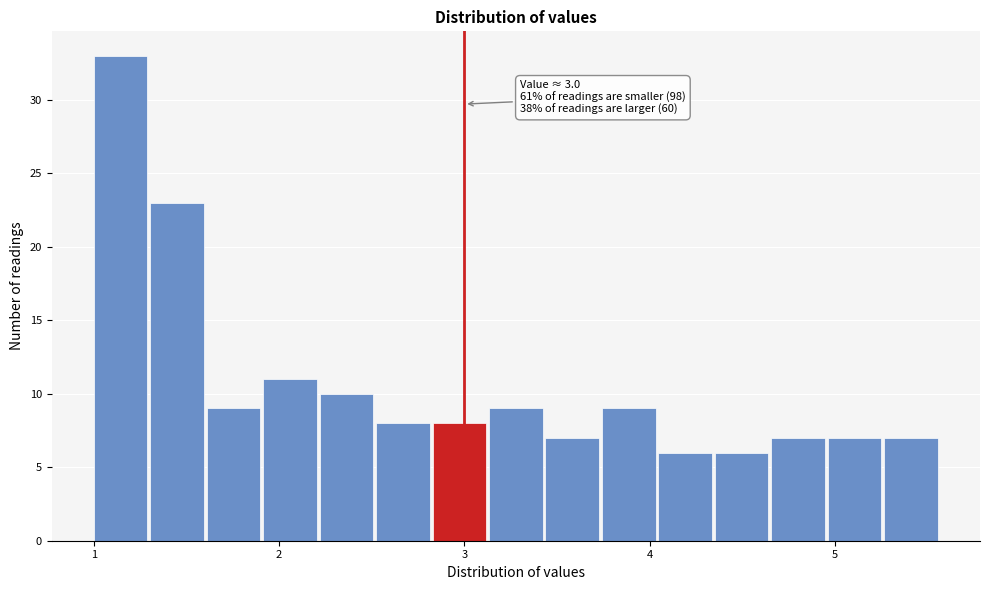

Around what value on the x-axis is the tallest bar? Give the approximate position of its centre, as read against the axis.

1.1